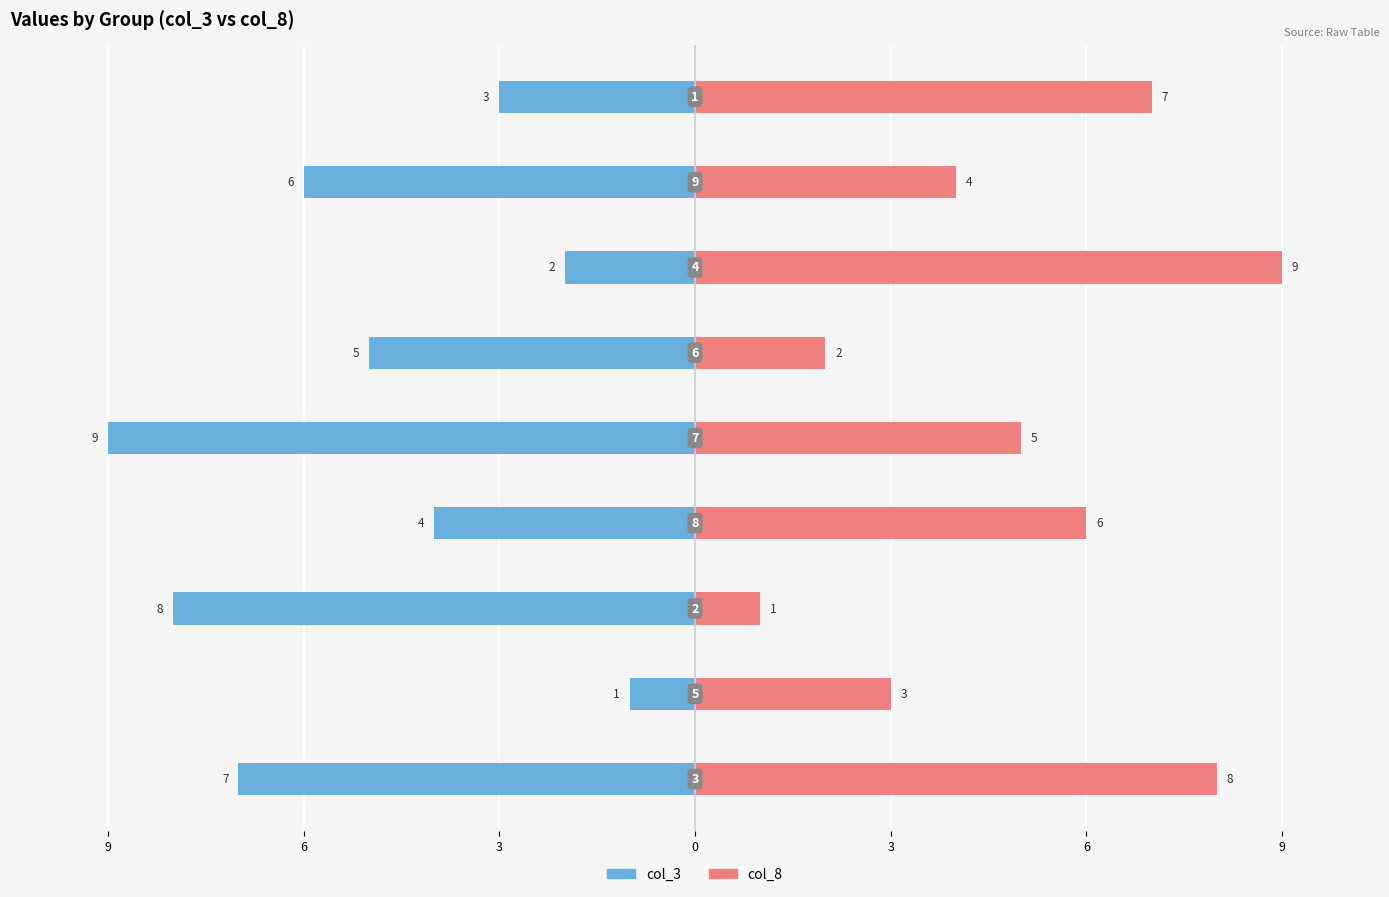

Where is col_3 nearest to the value -5?

6